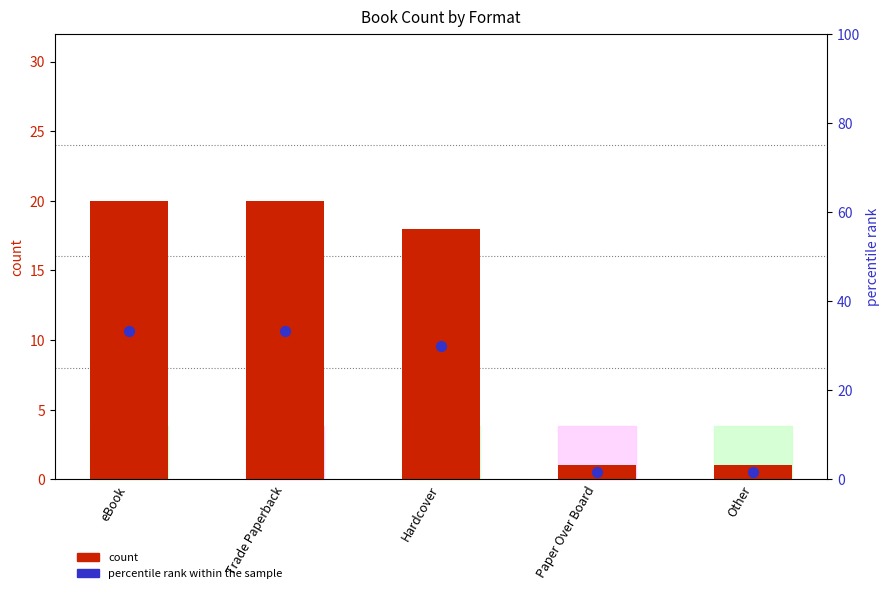

At which category is the sum across all series the highest?

eBook